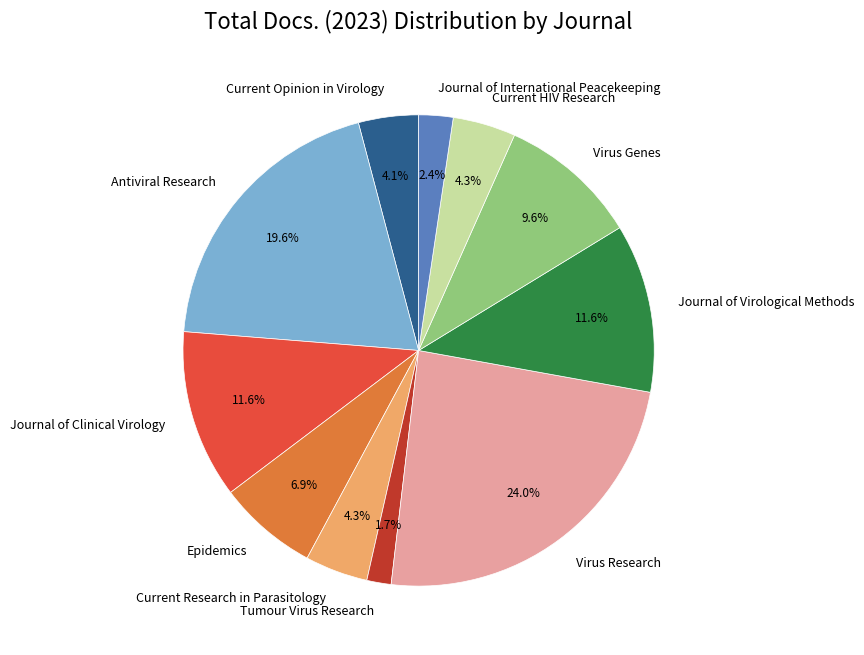

How many segments does this pie chart have?

11